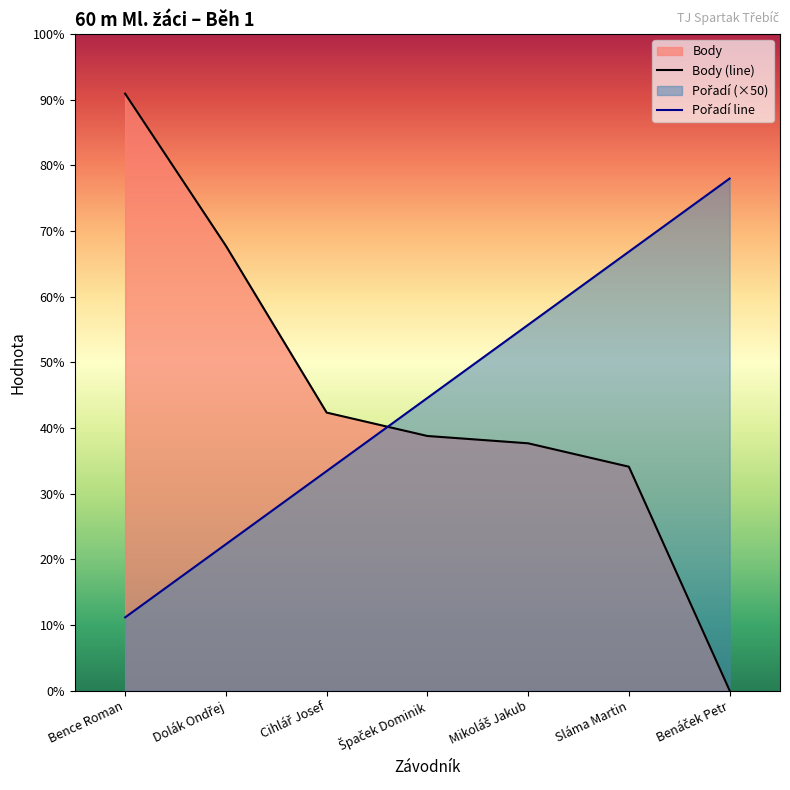

At how many categories does at least one series exceed 217?

5